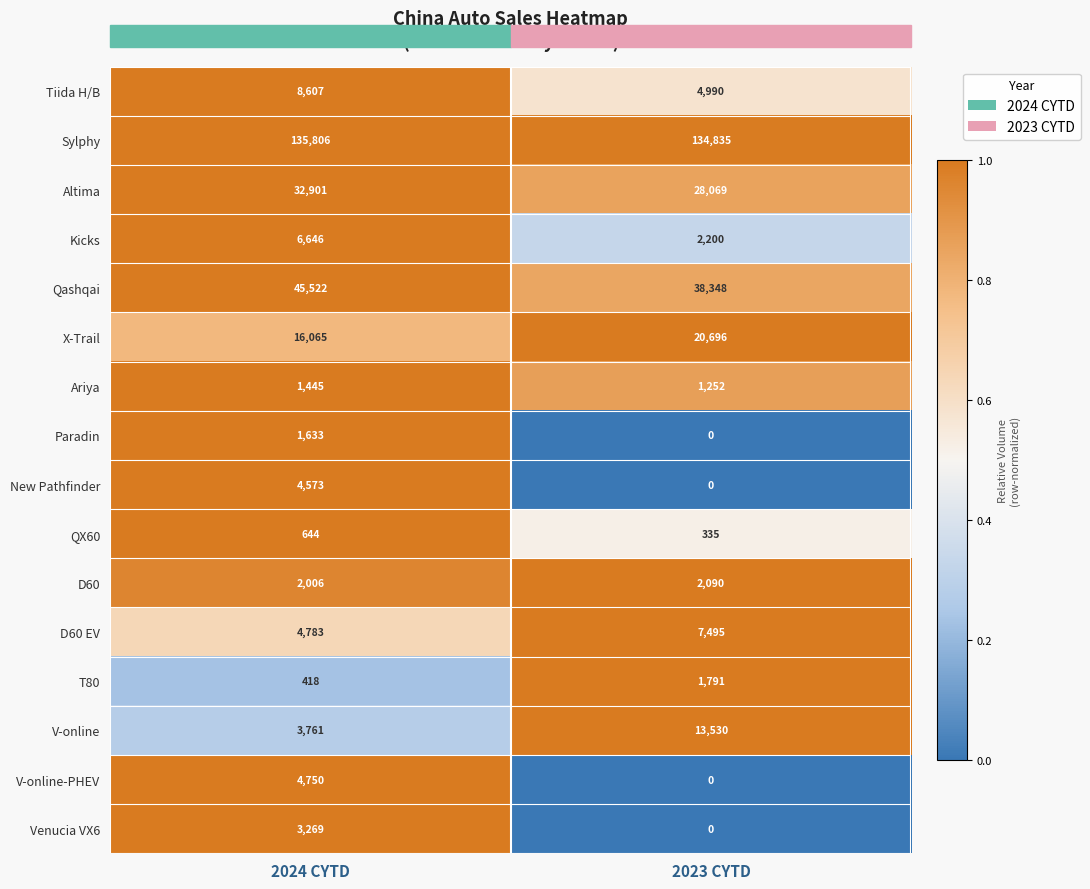

What is the total value across all series at 2024 CYTD?

272829